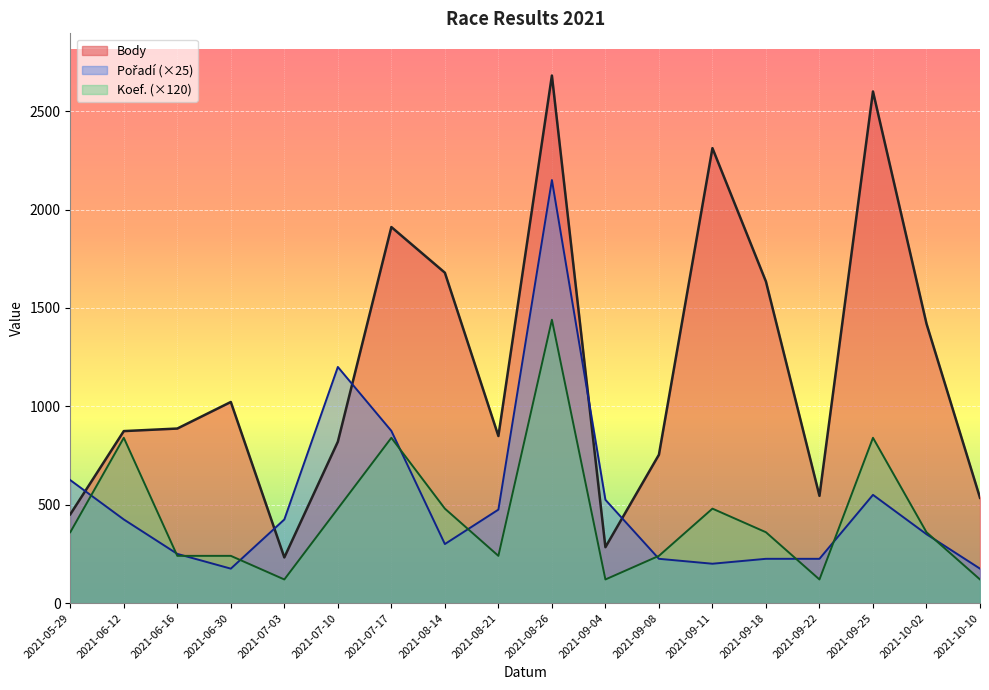

The Body series shows 1679 at 2021-08-14. True or false?

True